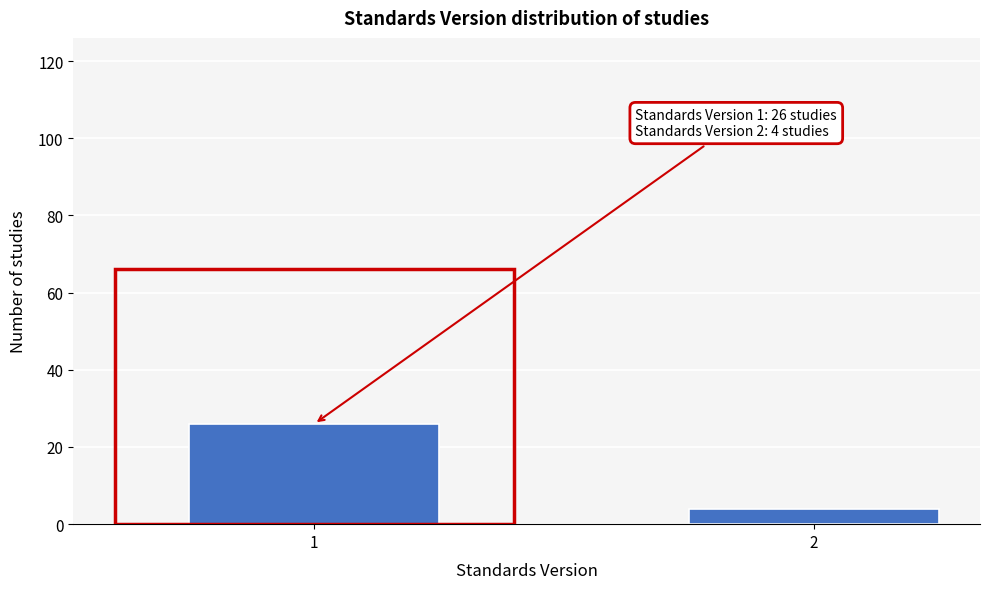

Reading left to right, what are all the values shown in this chart?

1=26	2=4